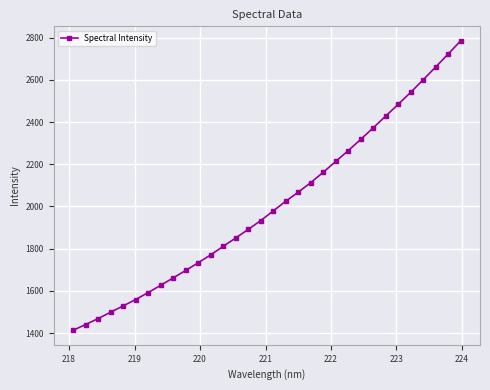

True or false: there are more than 2 points higher than both neighbors.

False